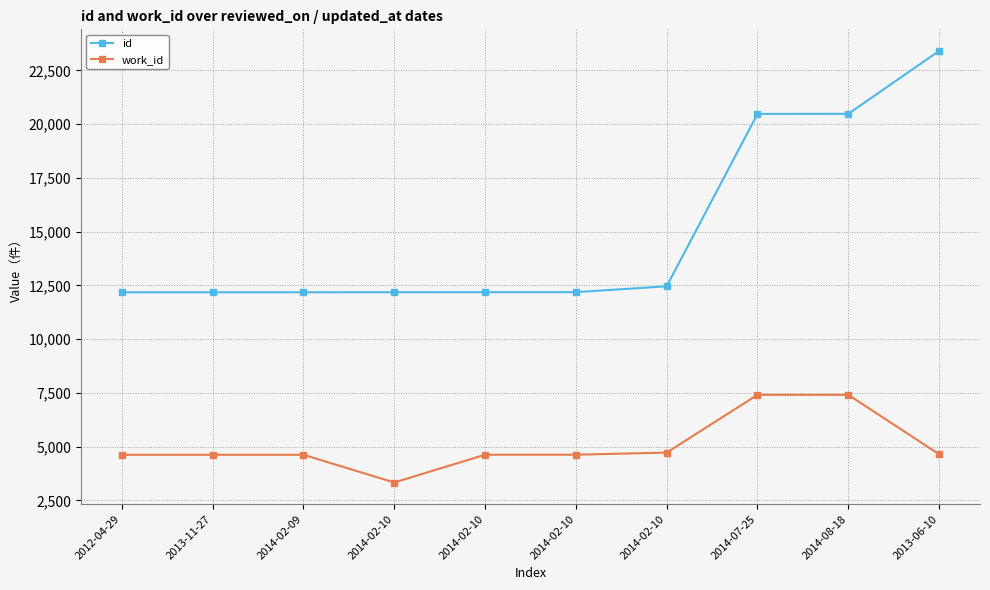

What is the average value of the work_id series?

5061